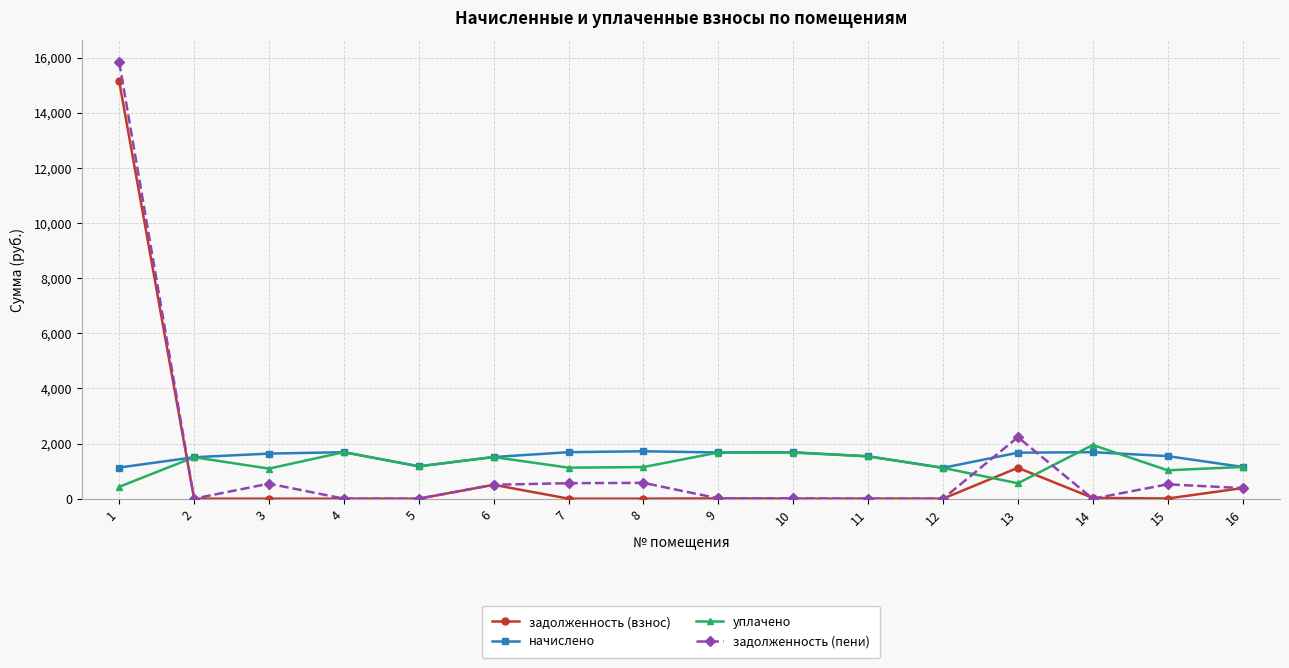

What is the sum of all начислено values?

24104.0